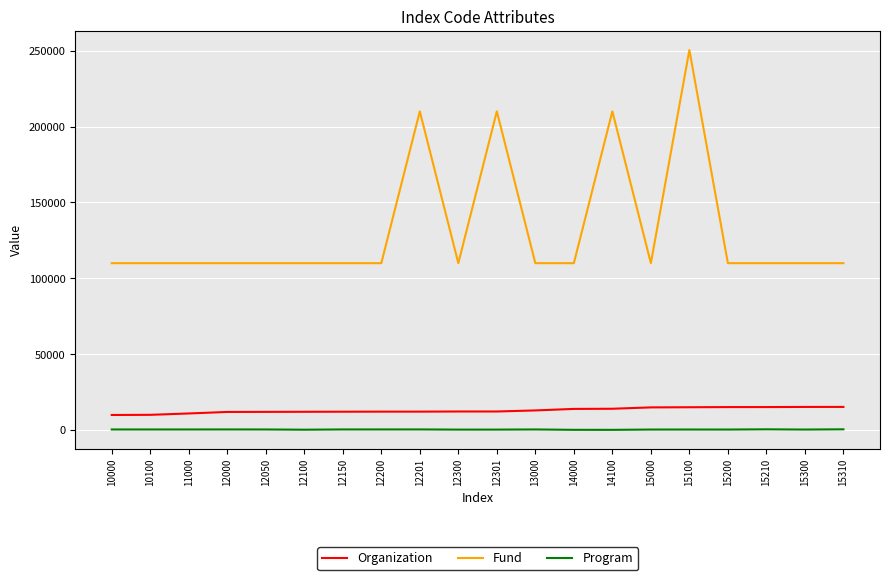

Is the value of Organization at 12000 greater than the value of Fund at 11000?

No